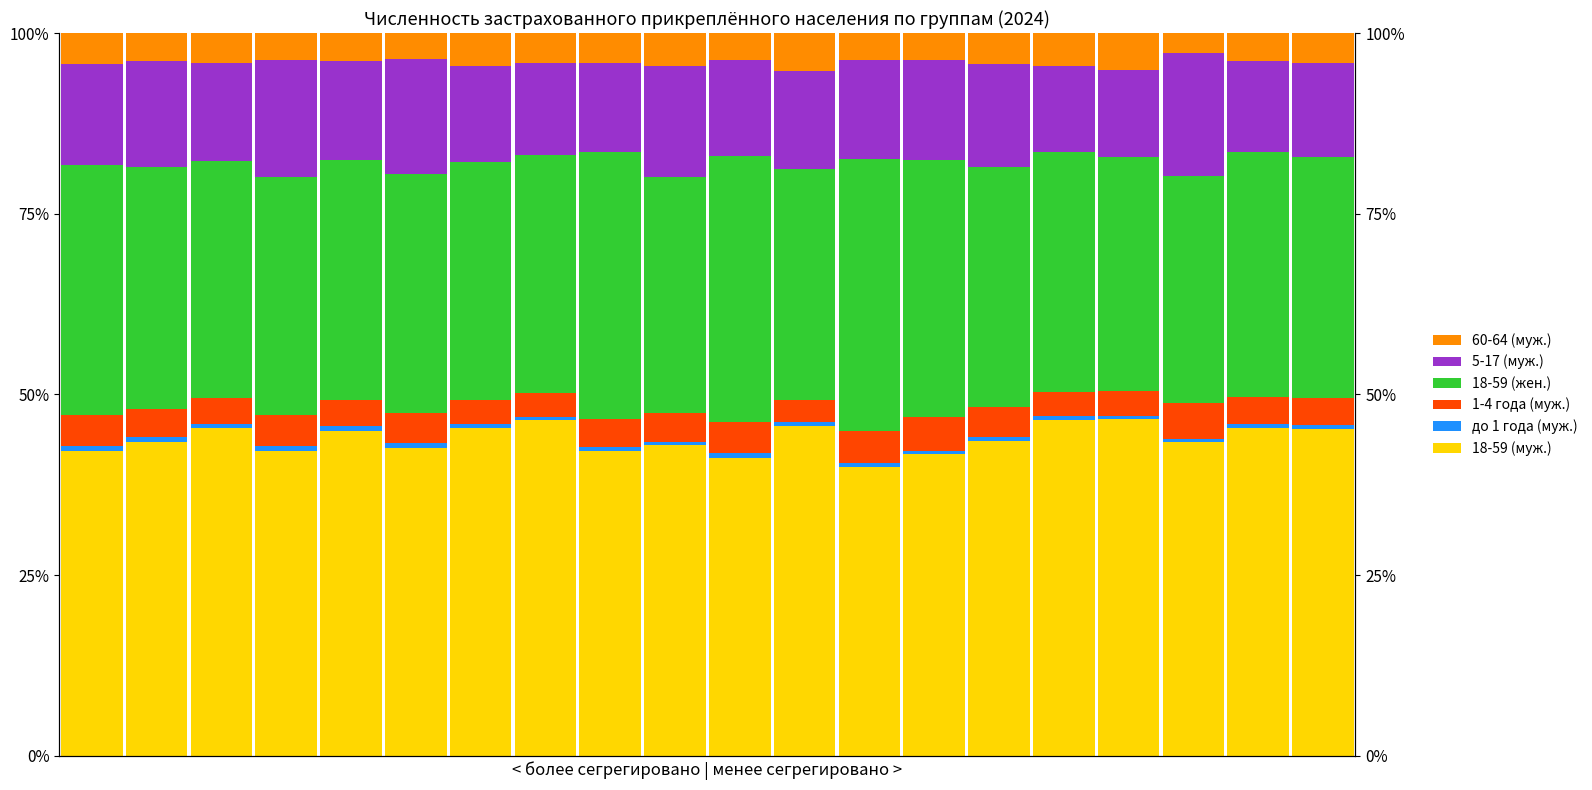

Count the number of data series in this chart.

6